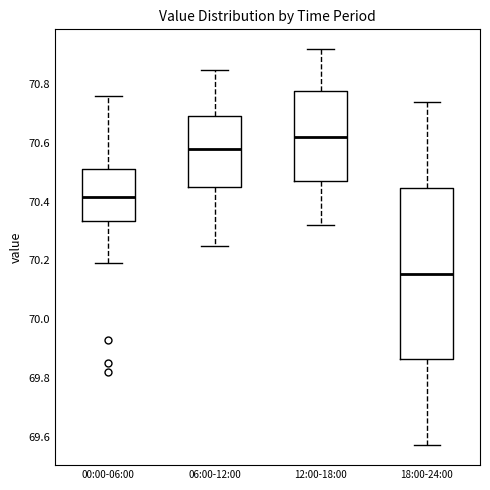

Where is the upper edge of the box for 00:00-06:00 on the y-axis? The values are not printed on the chart, so give them approximately, as read against the axis.

70.52